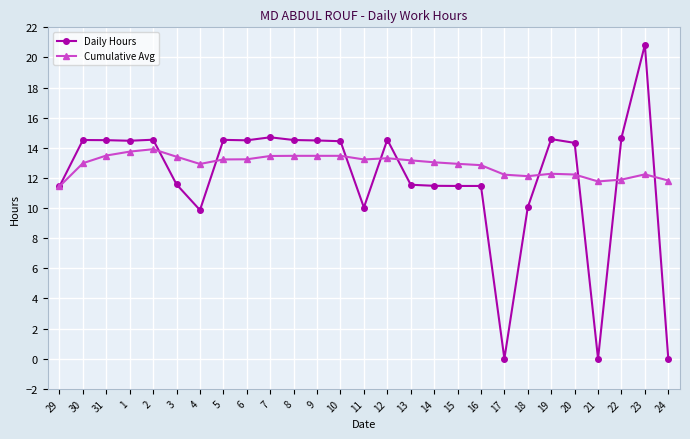

The value of Daily Hours at 8 is 6.4. True or false?

False